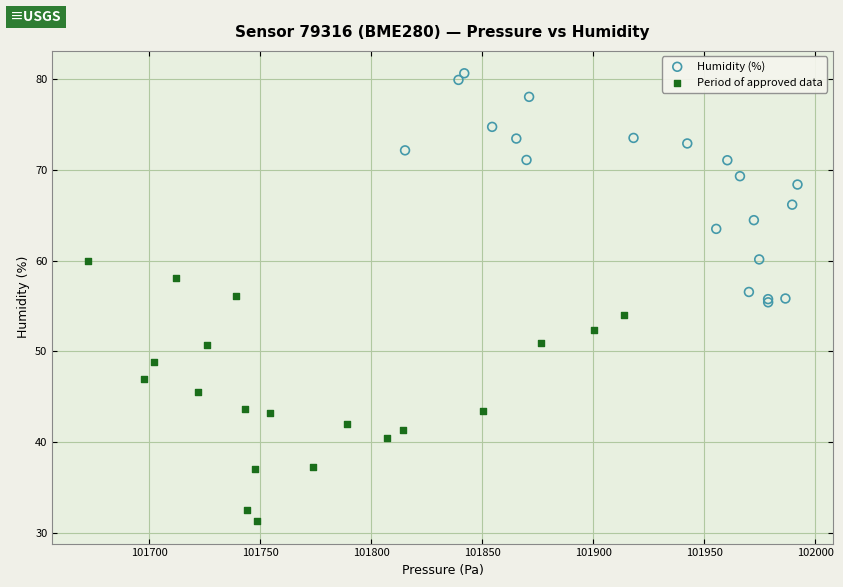

Which series contains the highest Y value?

Humidity (%)